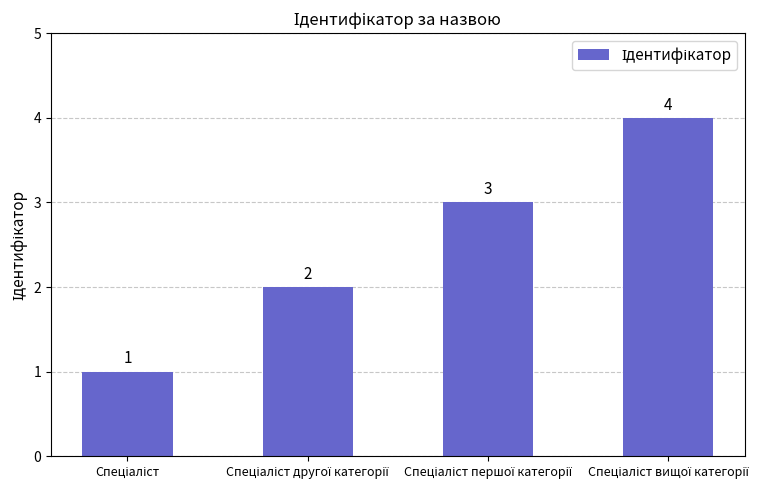

What is the value of the 1st bar from the left?

1